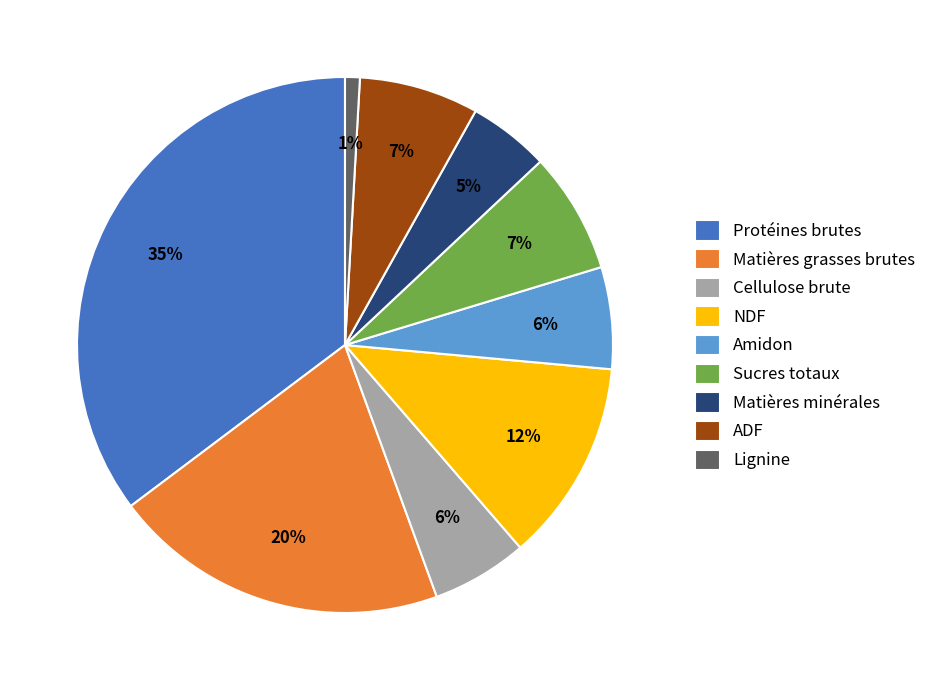

To the nearest percent, what is the difference between the Protéines brutes and NDF slice percentages?

23%